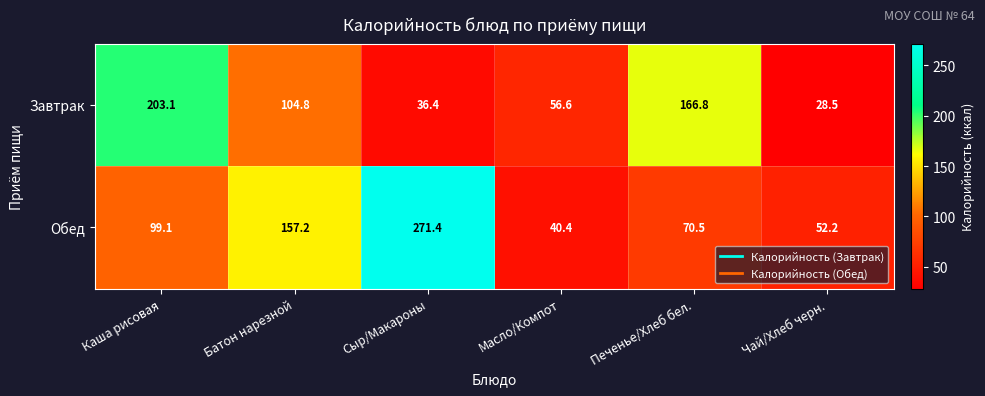

The Обед series shows 486.6 at Сыр/Макароны. True or false?

False